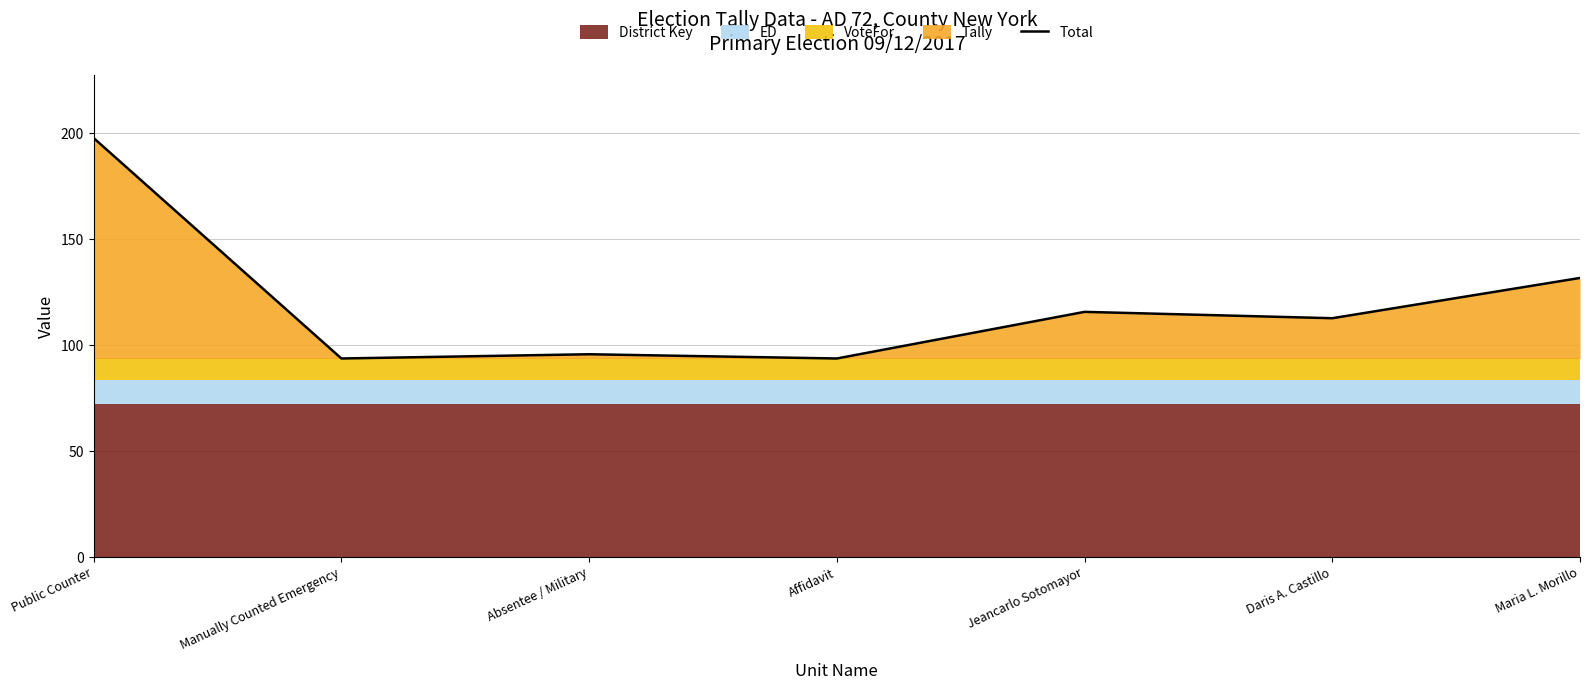

Rank the categories by value from highest to lowest.

Public Counter, Maria L. Morillo, Jeancarlo Sotomayor, Daris A. Castillo, Absentee / Military, Manually Counted Emergency, Affidavit